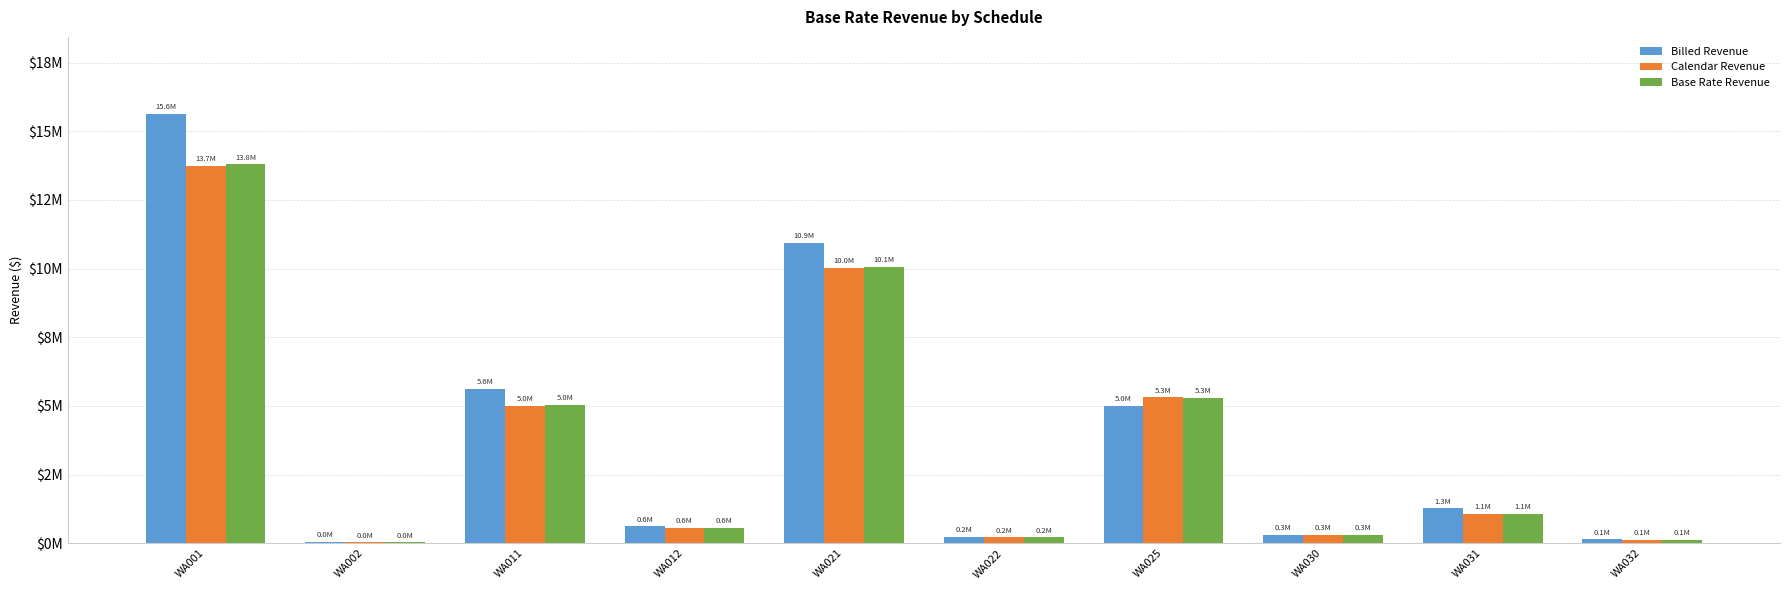

Are the bars horizontal?

No